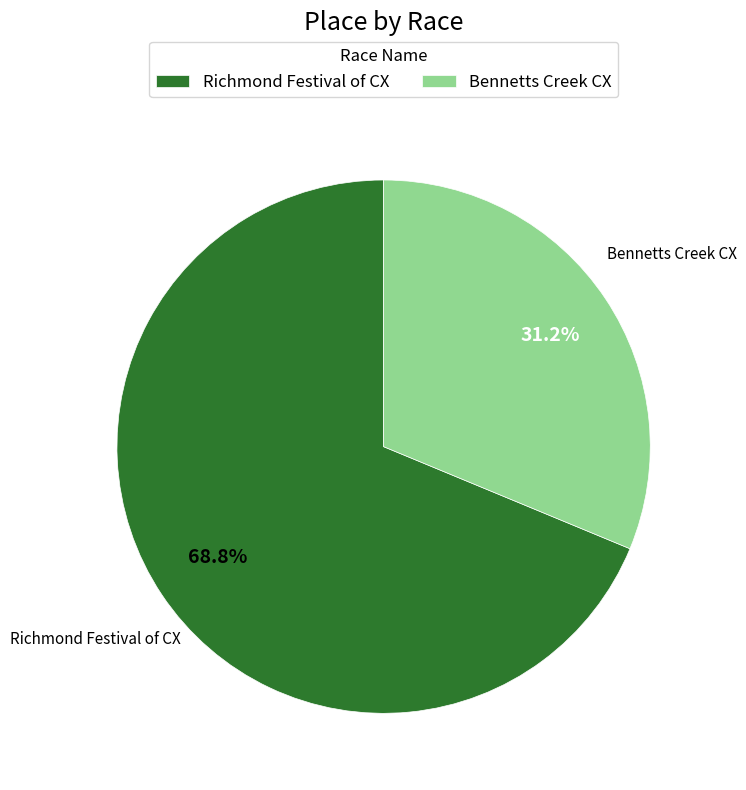

Which category has the smallest portion of the pie?

Bennetts Creek CX